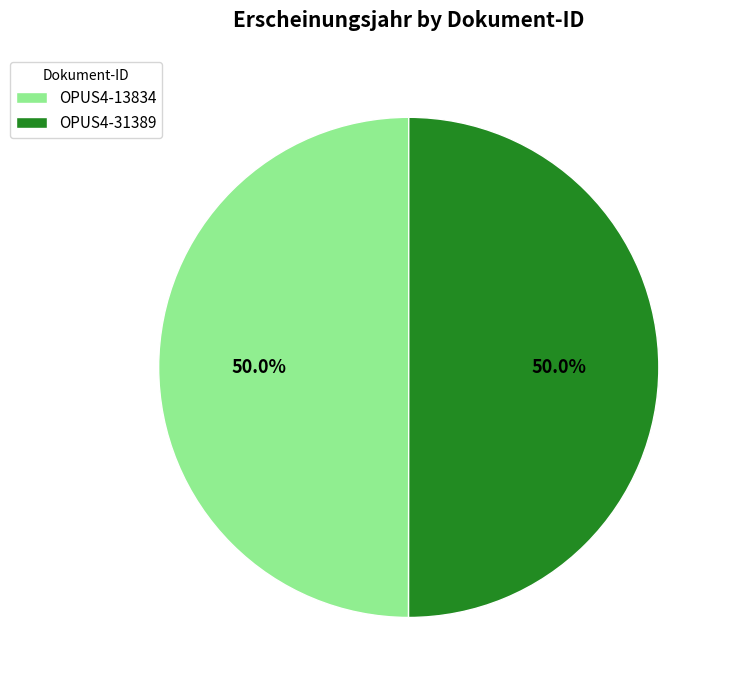

What is the ratio of the value at OPUS4-31389 to the value at OPUS4-13834?

1.0